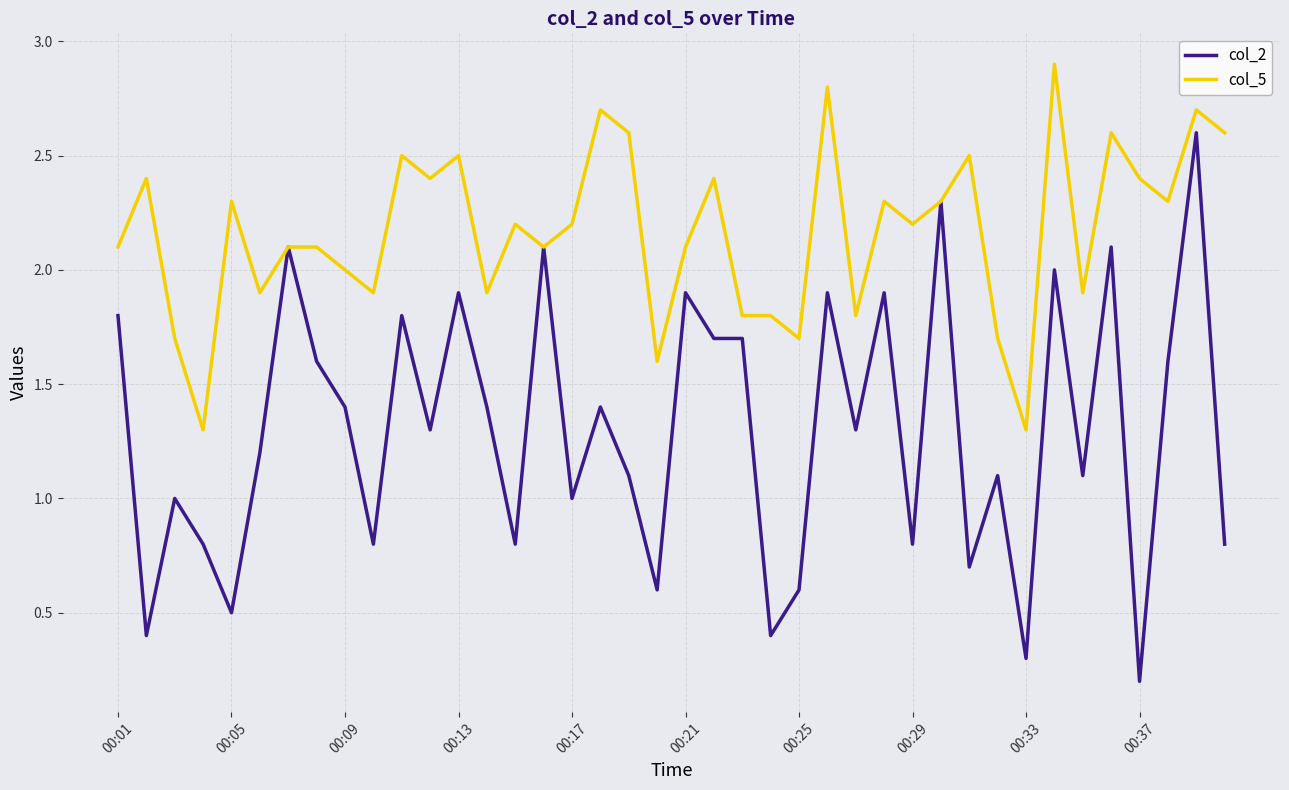

Which series has the widest spread of values?

col_2